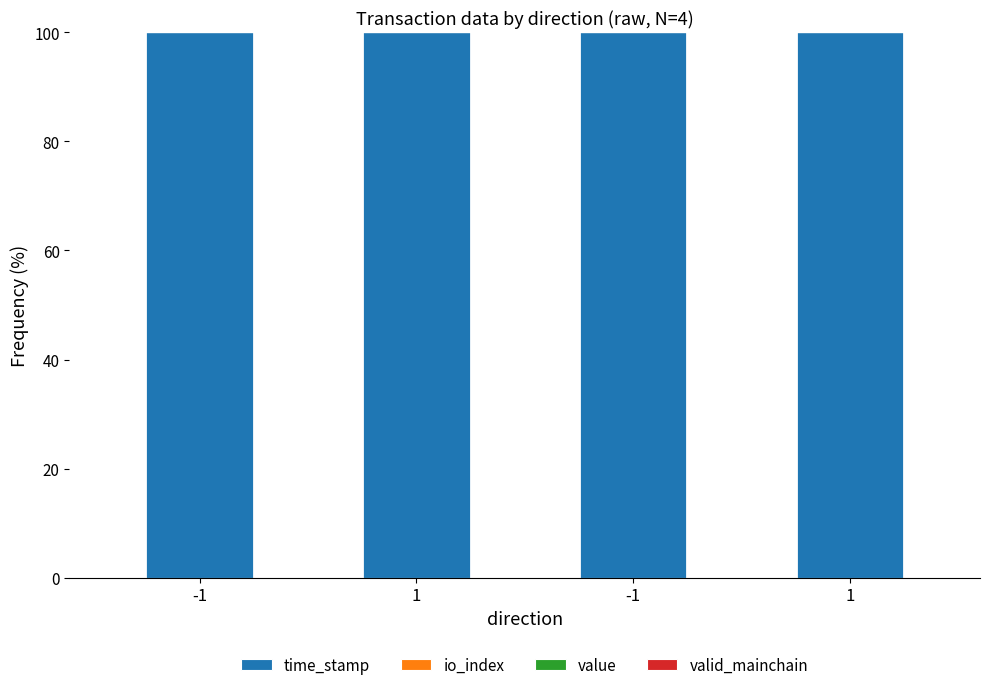

The value of valid_mainchain at -1 is 0.0. True or false?

False